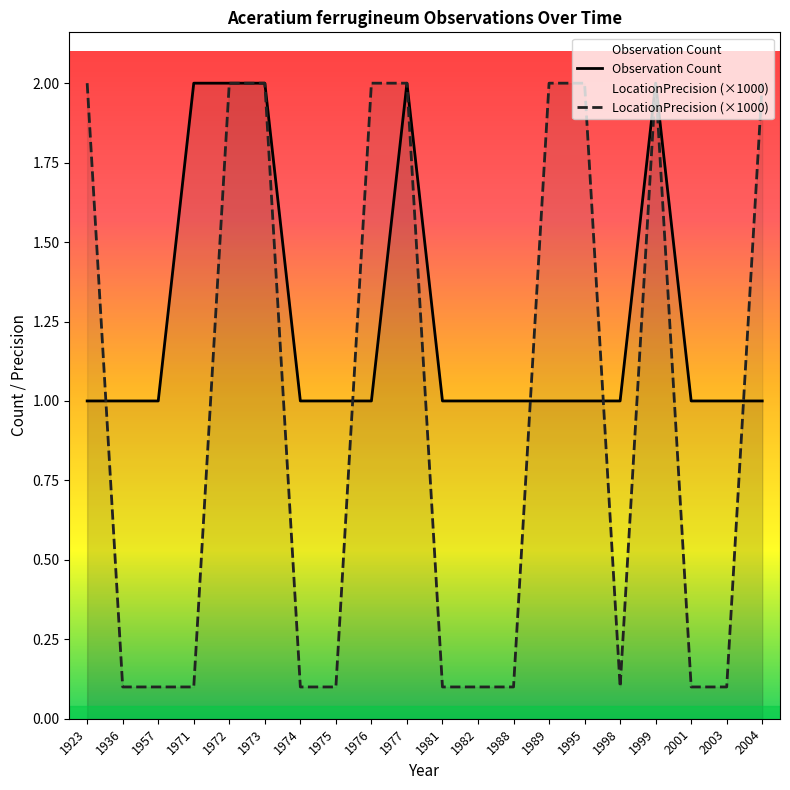

Reading left to right, transcribe all the data shown in this chart.

Observation Count: 1.0	1.0	1.0	2.0	2.0	2.0	1.0	1.0	1.0	2.0	1.0	1.0	1.0	1.0	1.0	1.0	2.0	1.0	1.0	1.0
LocationPrecision: 2.0	0.1	0.1	0.1	2.0	2.0	0.1	0.1	2.0	2.0	0.1	0.1	0.1	2.0	2.0	0.1	2.0	0.1	0.1	2.0